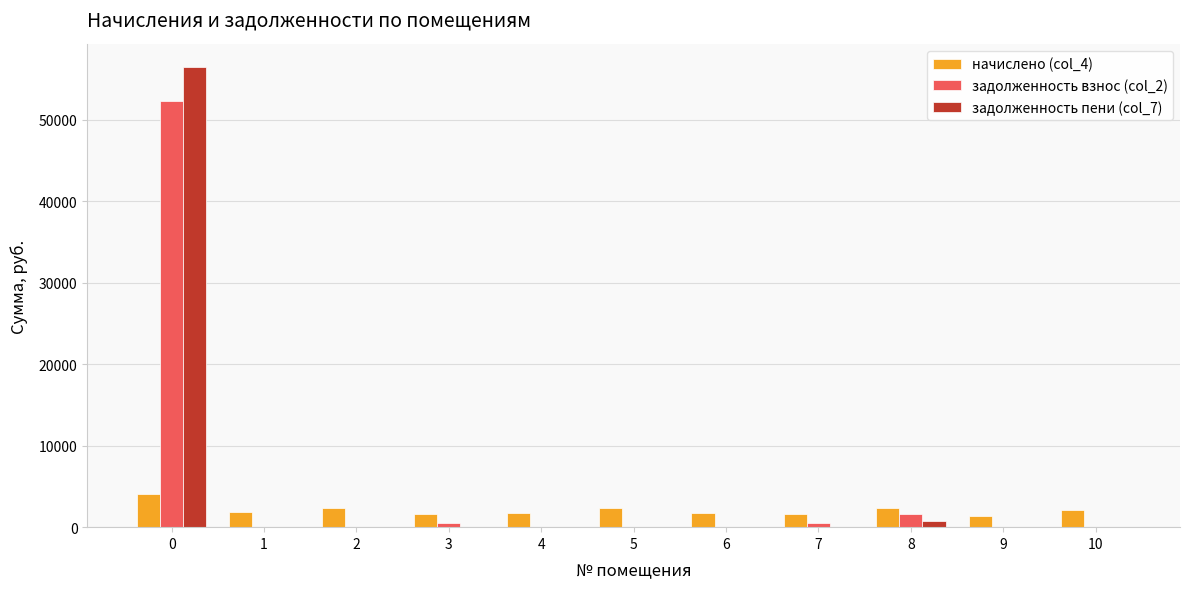

What is the sum of all задолженность пени (col_7) values?

57210.8